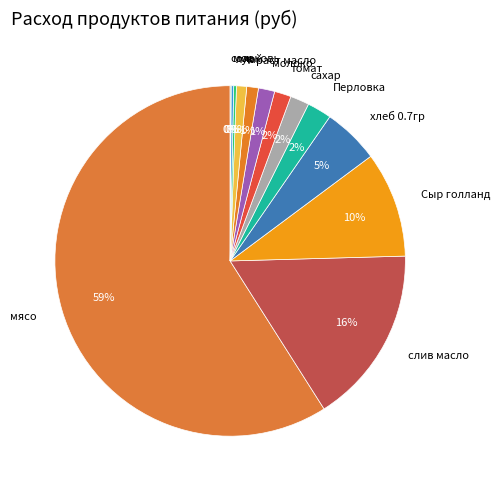

What is the majority slice?

мясо